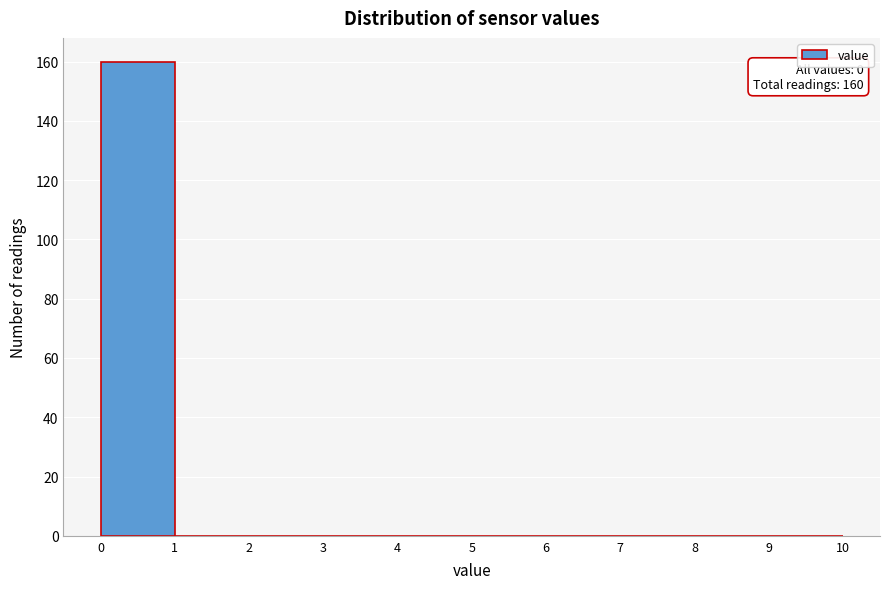

Over which range of the x-axis is the bar tallest?

0 to 1